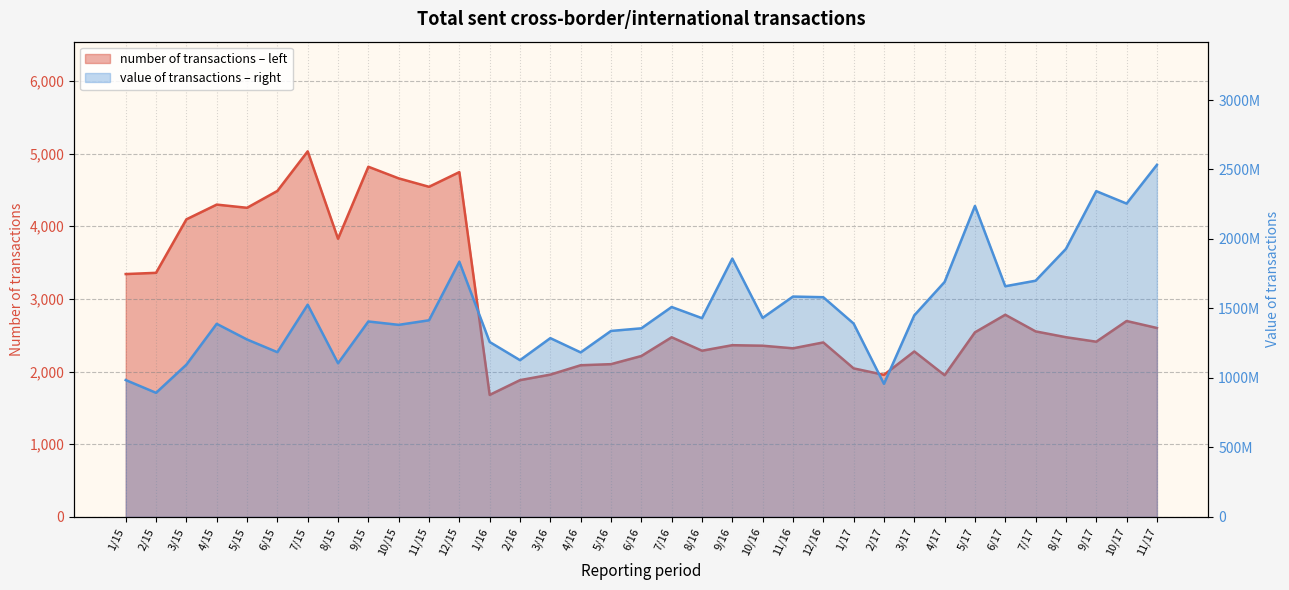

Which label corresponds to the largest value in the chart?

11/17